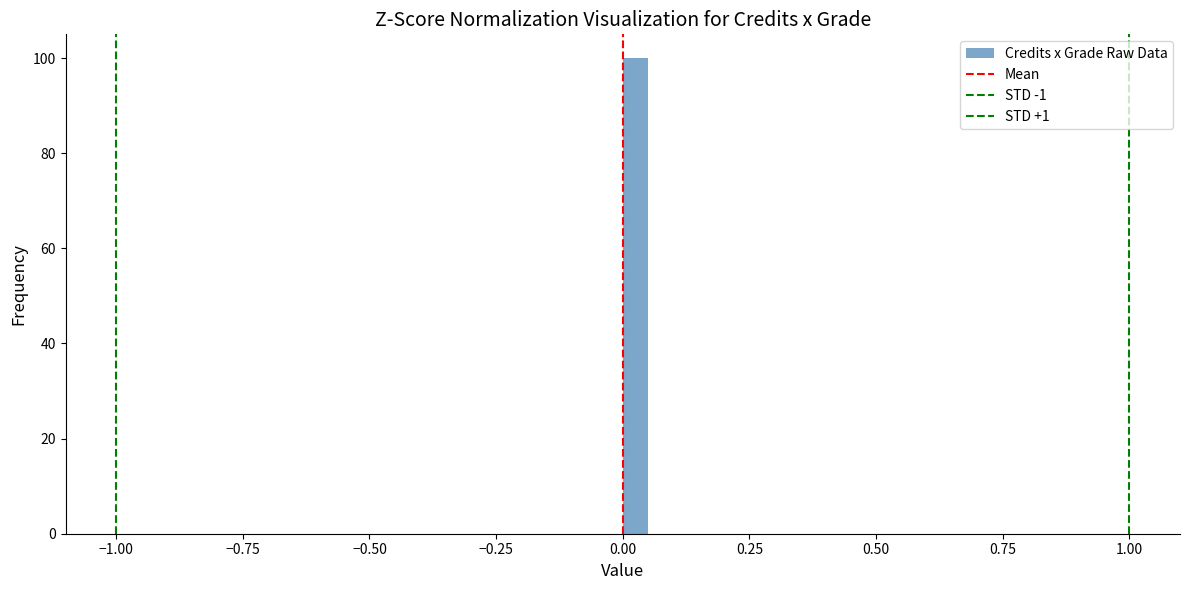

Read against the x-axis, roughly where is the centre of the tallest bar?

0.05